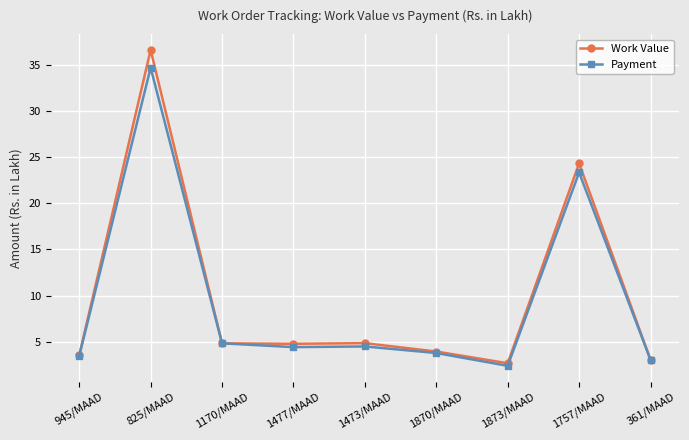

At which category does Work Value reach its first local peak?

825/MAAD